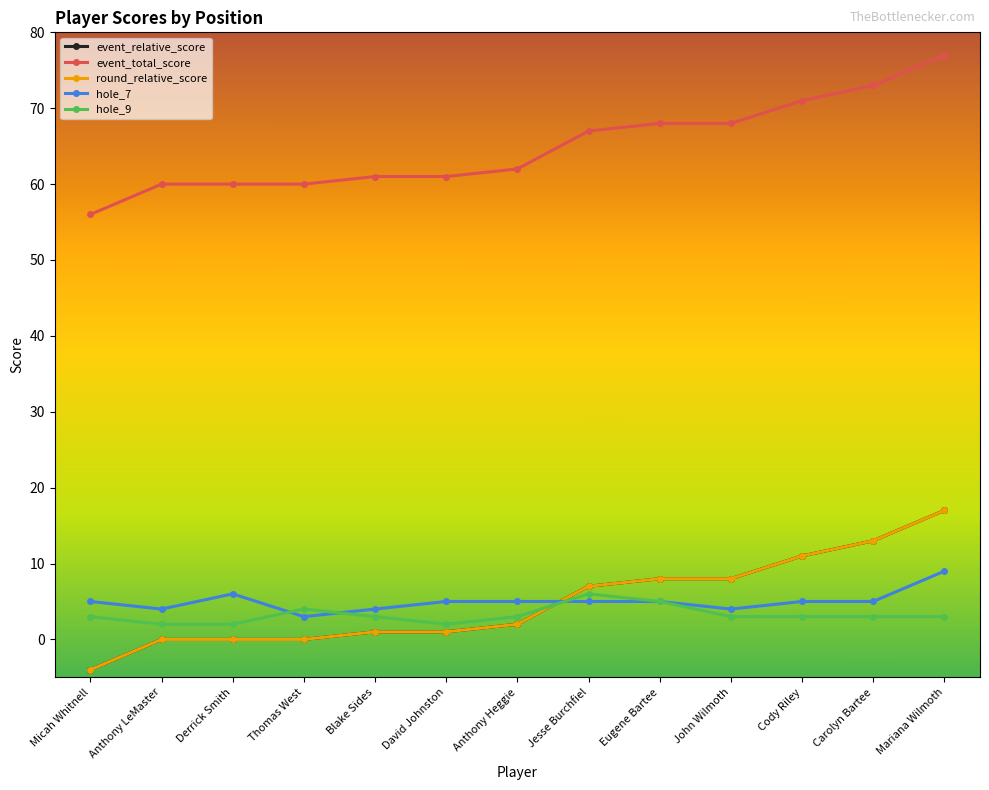

How many values in round_relative_score are below zero?

1